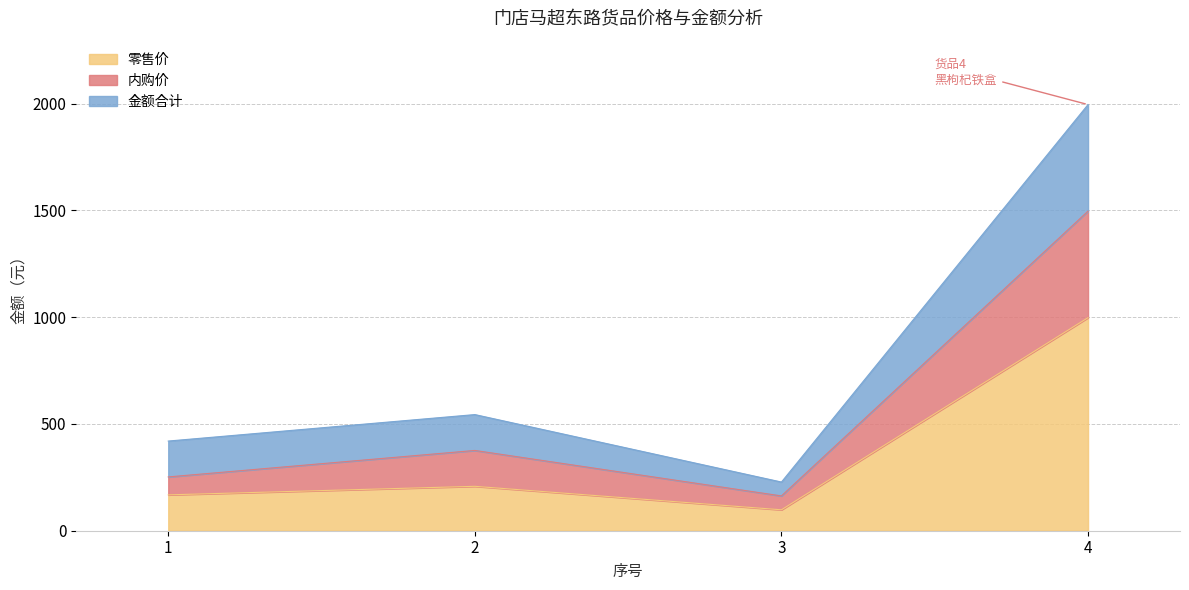

True or false: 内购价 and 零售价 intersect in this chart.

False